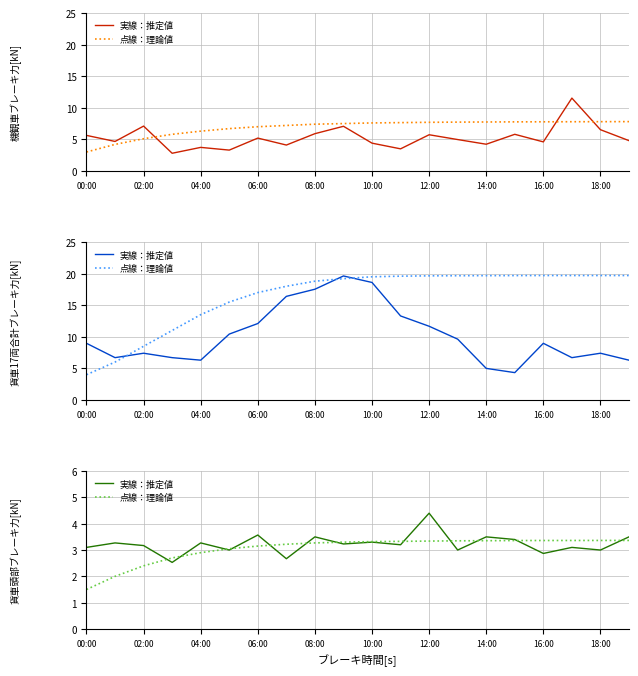

What are all the series names shown in the legend?

実線：推定値, 点線：理論値